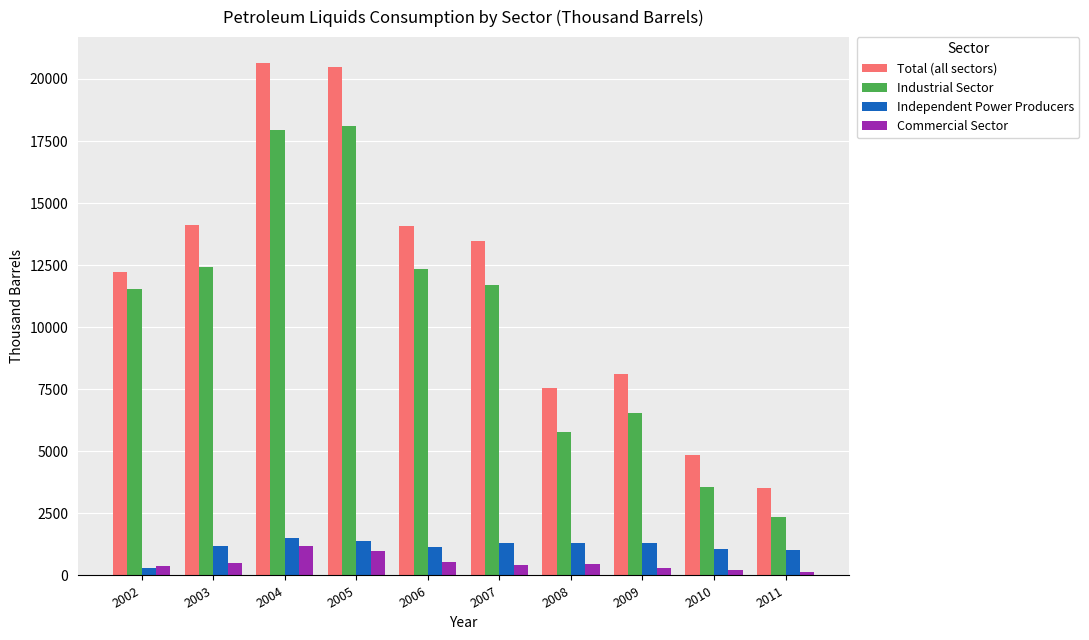

Between 2009 and 2011, which series saw the biggest shift?

Total (all sectors)